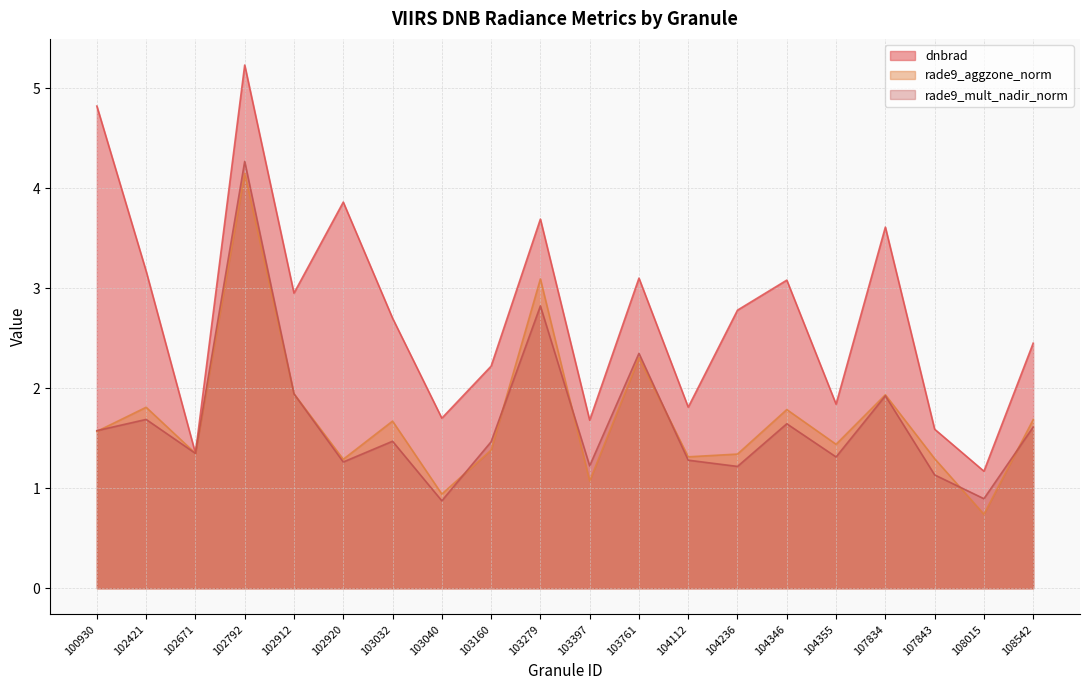

In rade9_mult_nadir_norm, how many points are lower than both neighbors (excluding endpoints)?

7